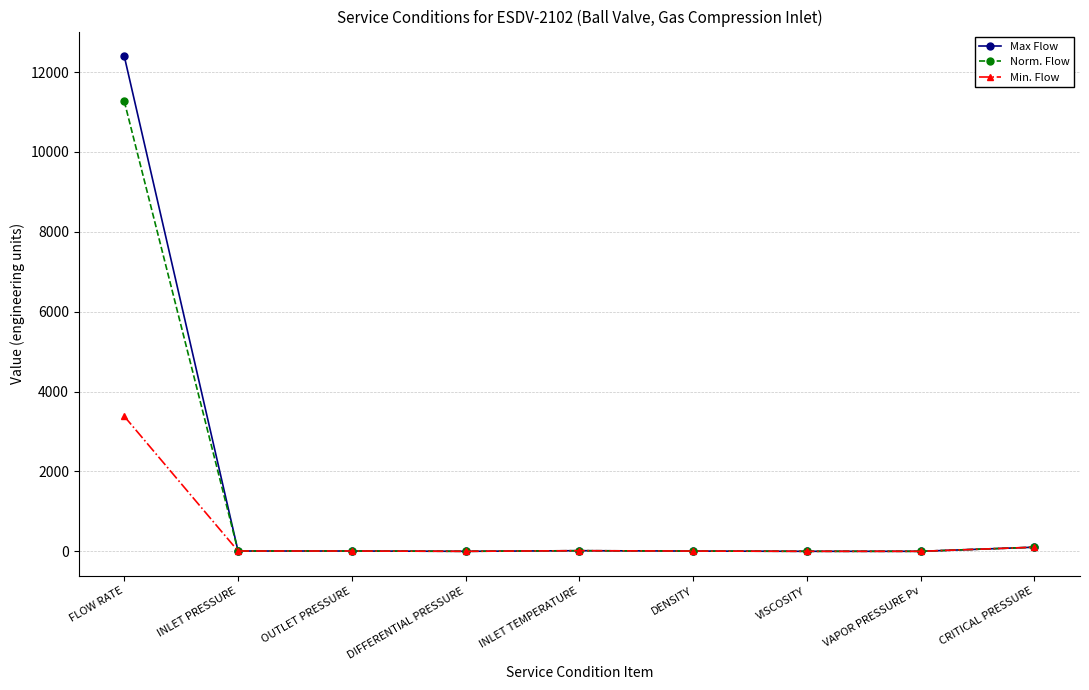

What are all the series names shown in the legend?

Max Flow, Norm. Flow, Min. Flow